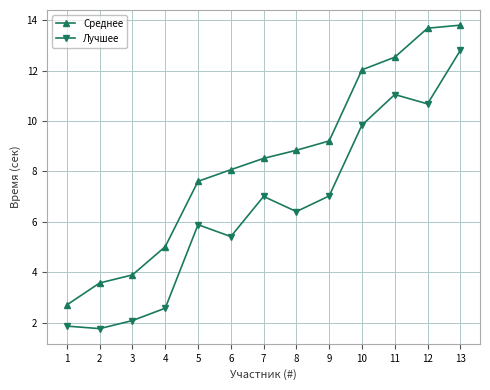

True or false: Среднее has more than 2 points higher than both neighbors.

False